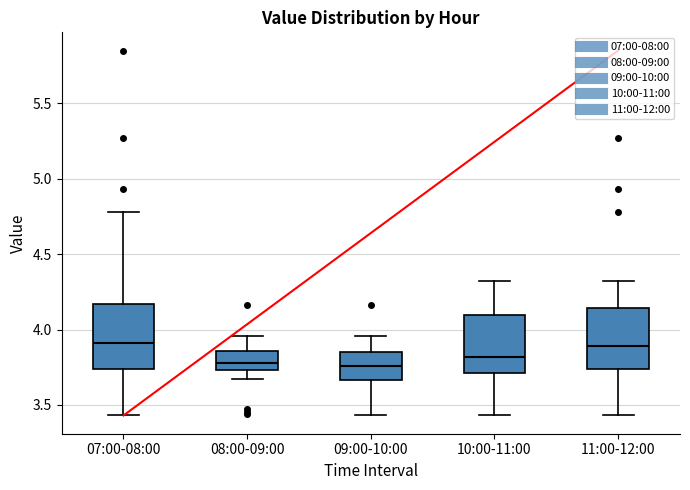

Reading left to right, read every box against the y-axis: the position of its median line, the range the box covers, and the ends of its whiskers. The values are not printed on the chart, so give them approximately, as read against the axis.

07:00-08:00: median 3.90, box 3.75 to 4.15, whiskers 3.45 to 4.80
08:00-09:00: median 3.80, box 3.75 to 3.85, whiskers 3.65 to 3.95
09:00-10:00: median 3.75, box 3.65 to 3.85, whiskers 3.45 to 3.95
10:00-11:00: median 3.80, box 3.70 to 4.10, whiskers 3.45 to 4.30
11:00-12:00: median 3.90, box 3.75 to 4.15, whiskers 3.45 to 4.30